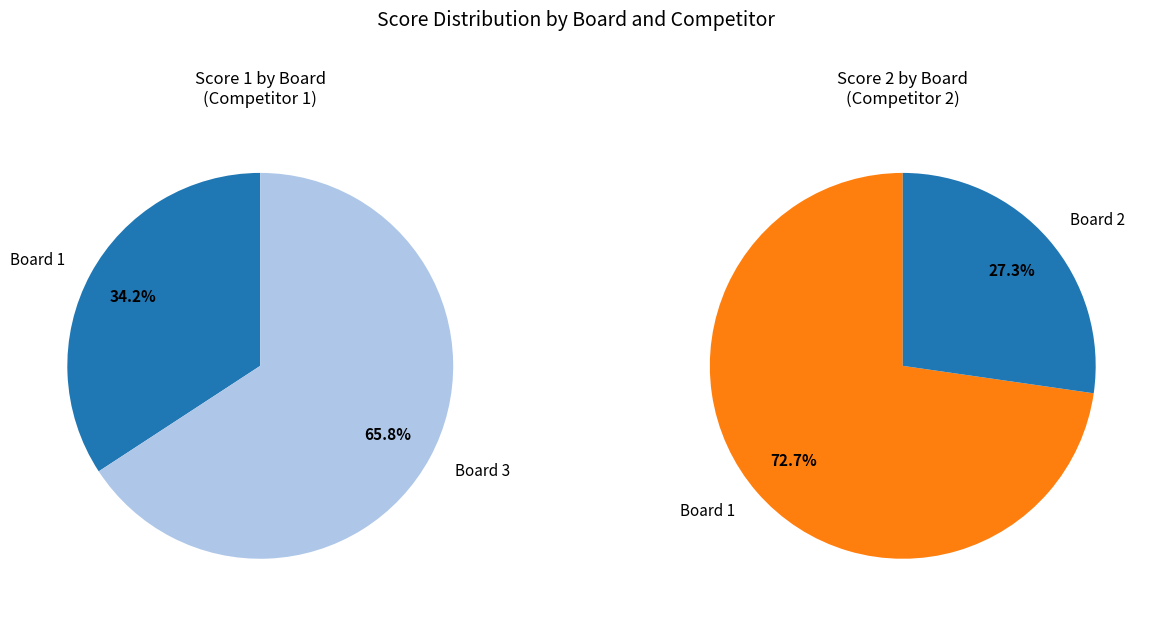

How many segments does this pie chart have?

3